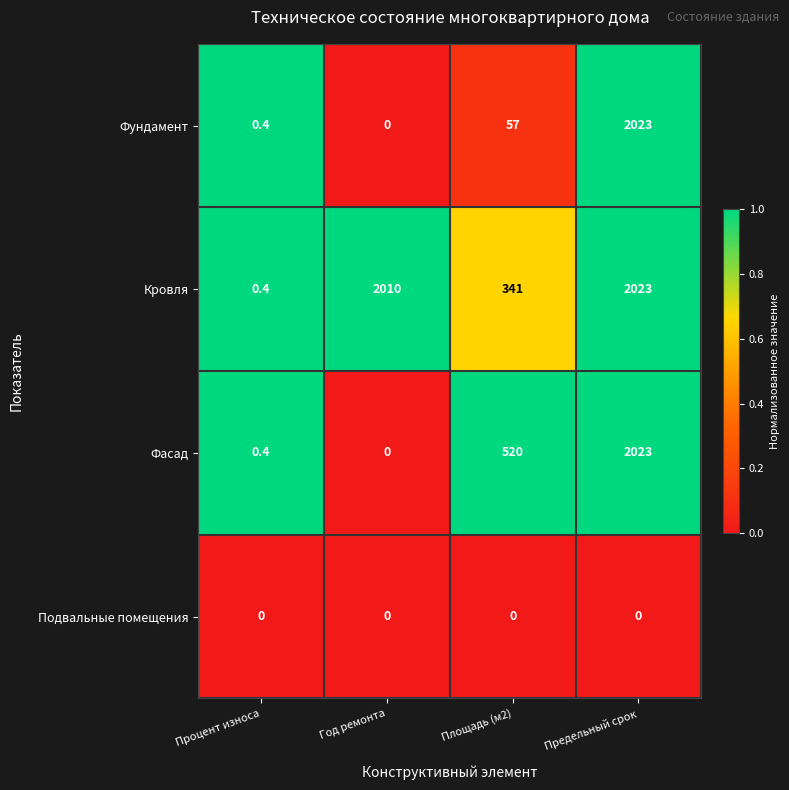

At which label is Кровля closest to 1011?

Площадь (м2)